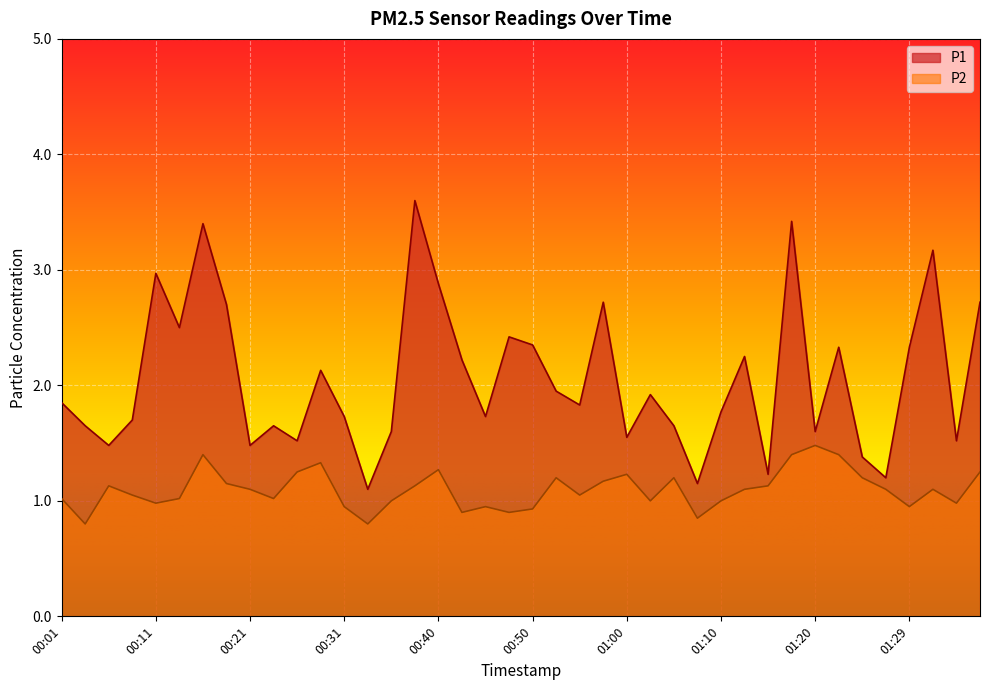

At which label does P1 reach its minimum?

00:33